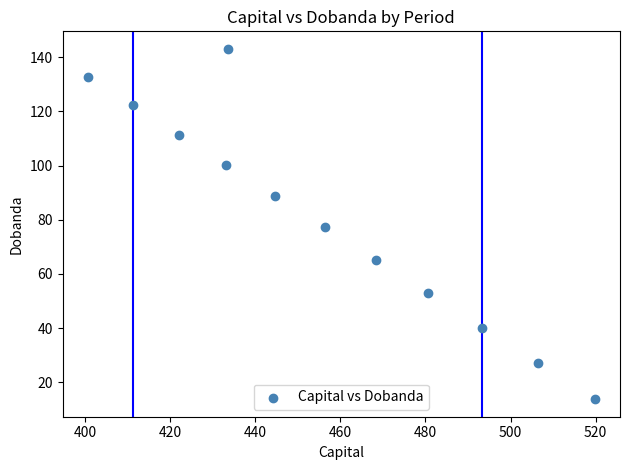

What is the average X value?

455.9